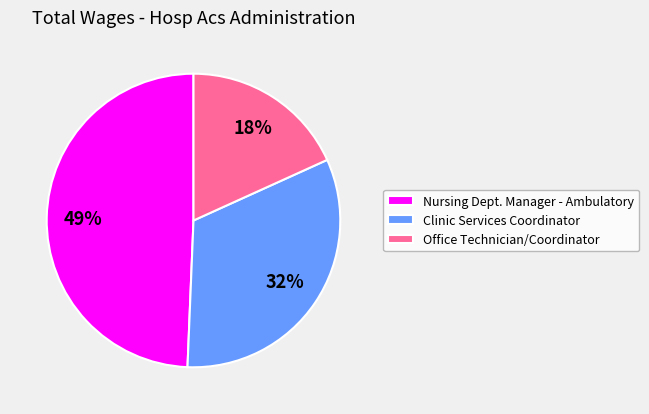

Rank the categories by value from highest to lowest.

Nursing Dept. Manager - Ambulatory, Clinic Services Coordinator, Office Technician/Coordinator